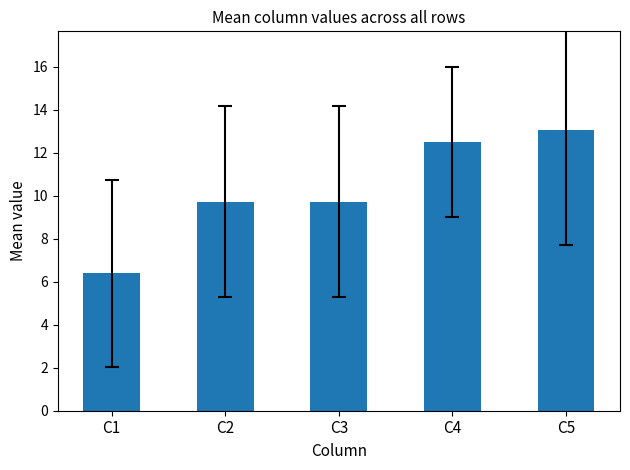

Which category has the lowest value across all series?

C1